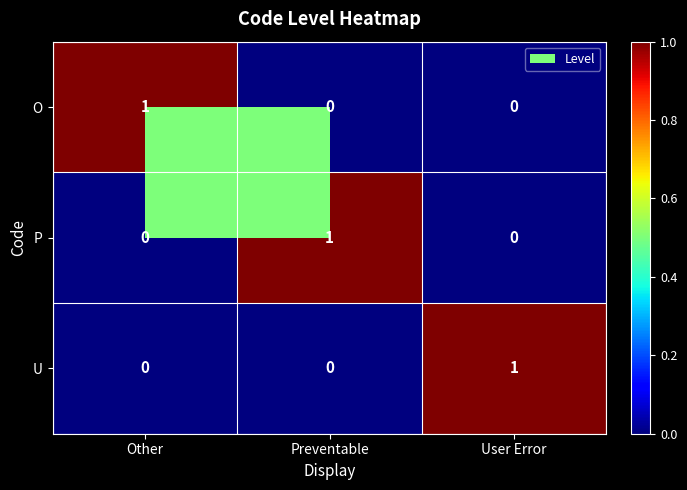

How many O values are between 0 and 1?

3